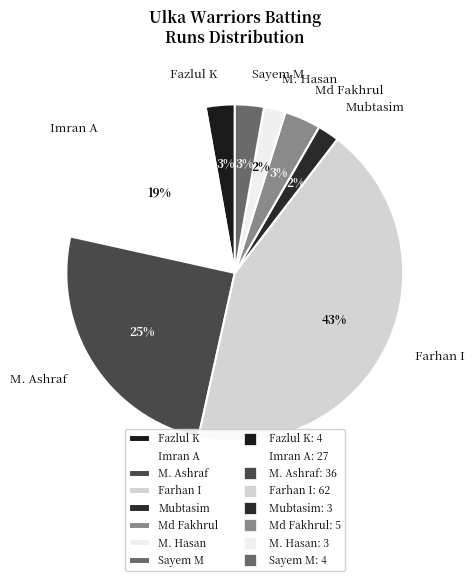

Is there any slice that represents more than half of the pie?

No